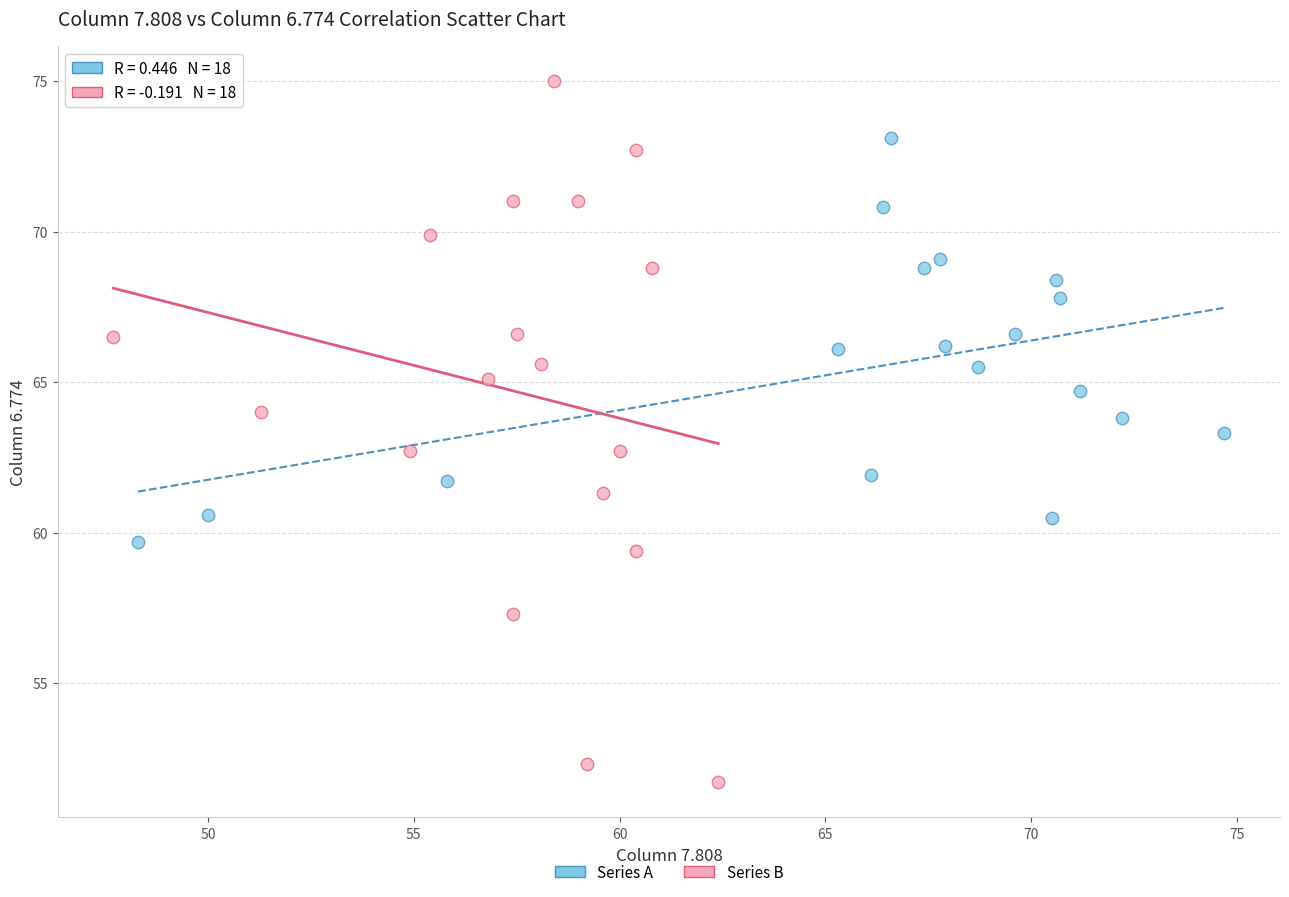

Which series has the widest spread of Y values?

Series B